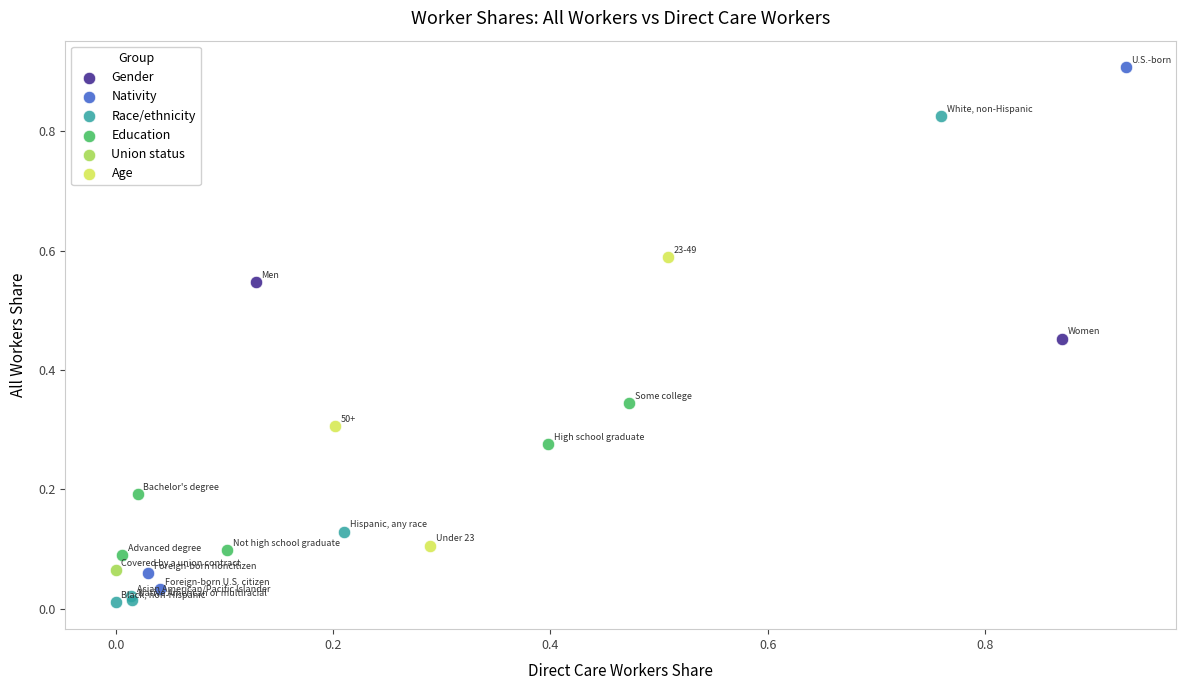

Which series contains the highest Y value?

Nativity